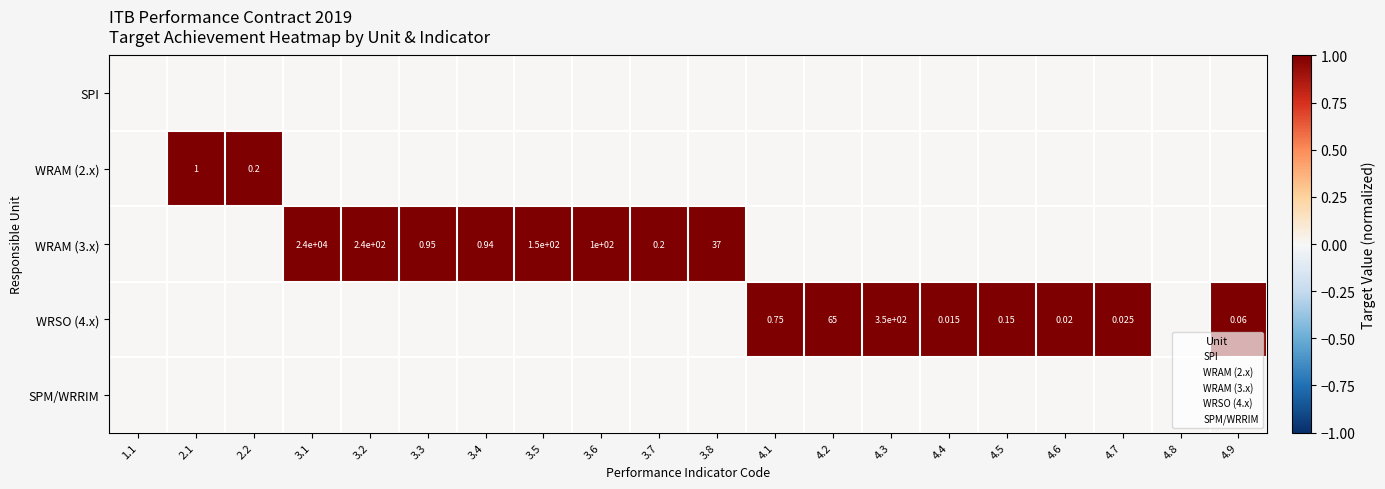

Is the value of WRSO (4.x) at 4.5 greater than the value of SPM/WRRIM at 4.6?

Yes